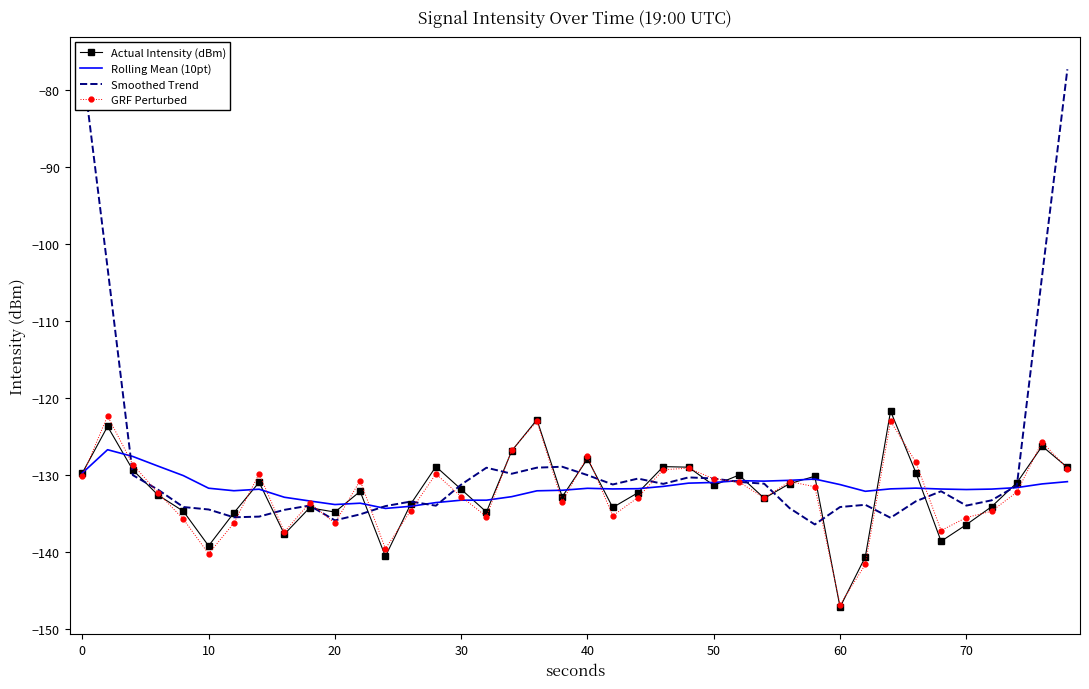

Is the value of GRF Perturbed at 10 greater than the value of Rolling Mean (10pt) at 70?

No